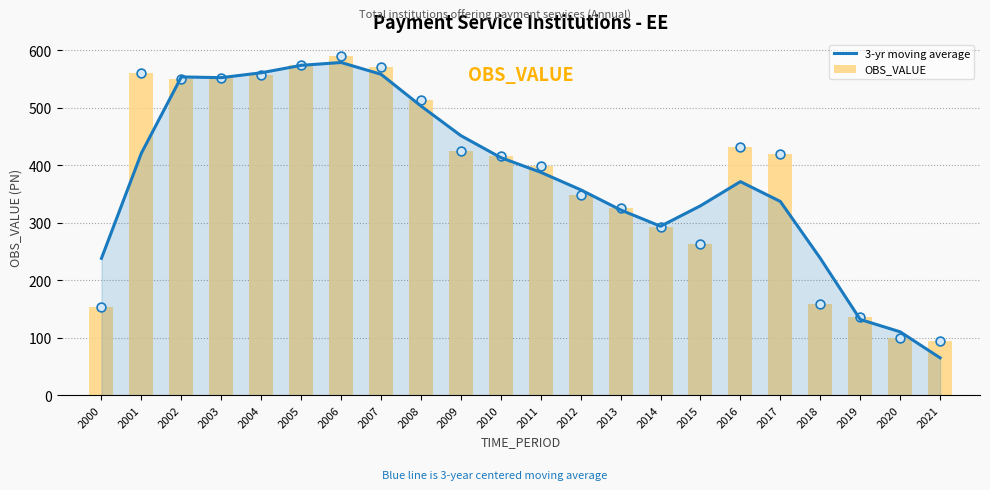

At which category is the sum across all series the highest?

2006